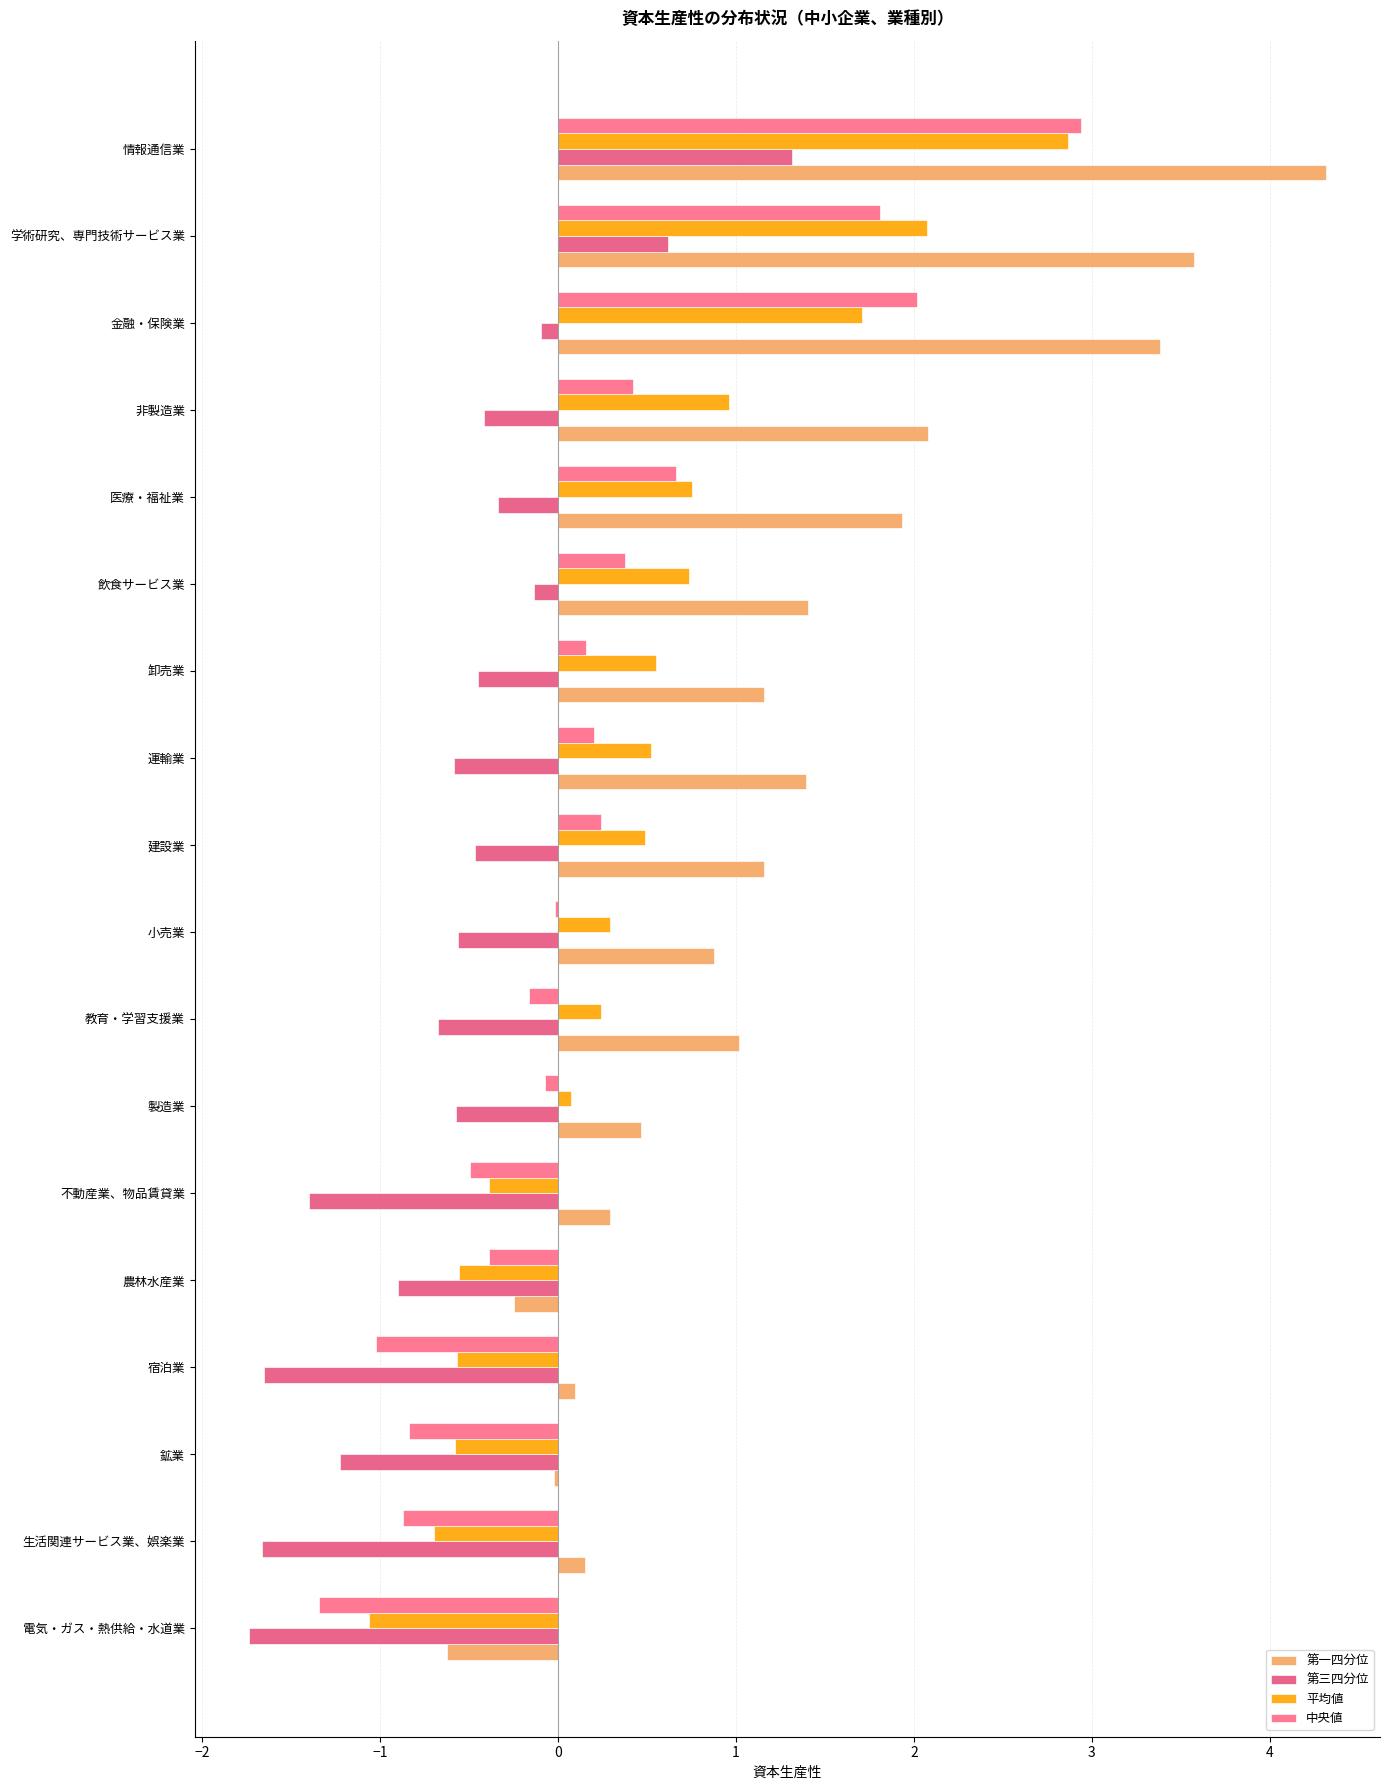

How many values in 第三四分位 are above zero?

2